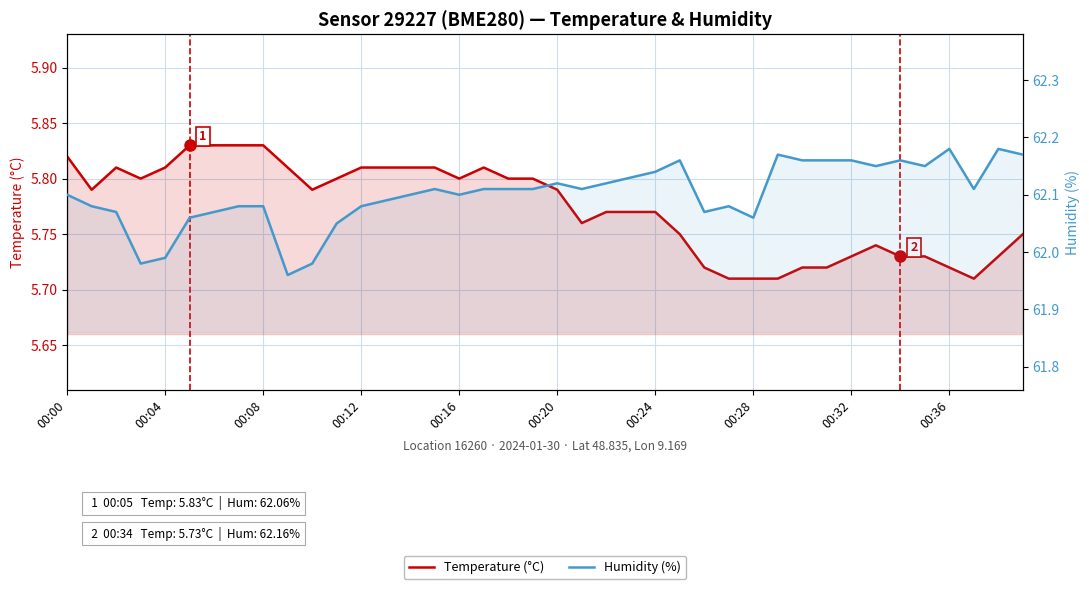

The value of Humidity (%) at 33 is 101.7. True or false?

False